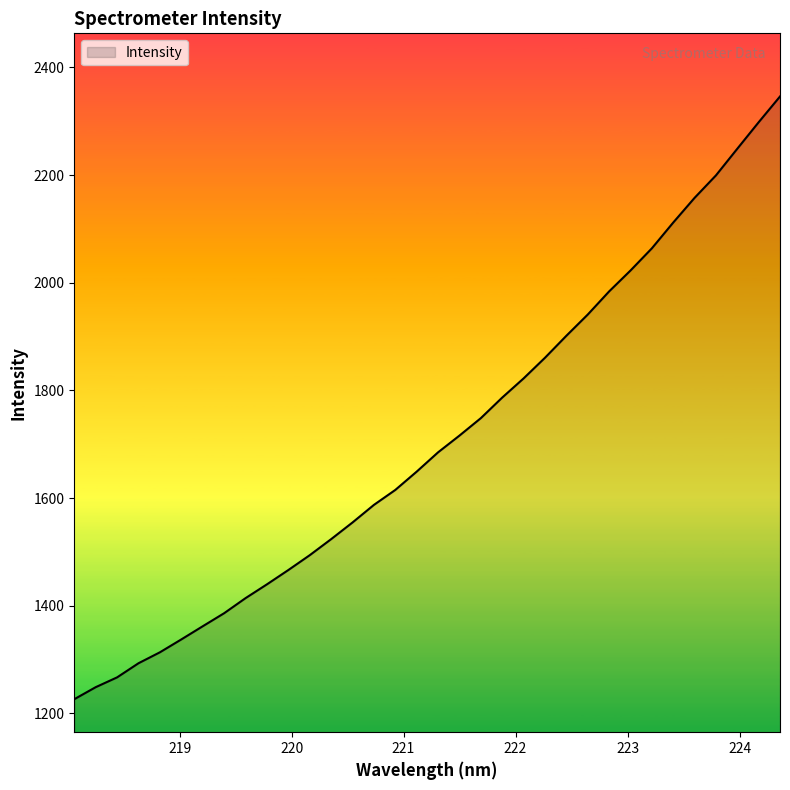

What is the difference between the maximum and minimum values?

1119.8